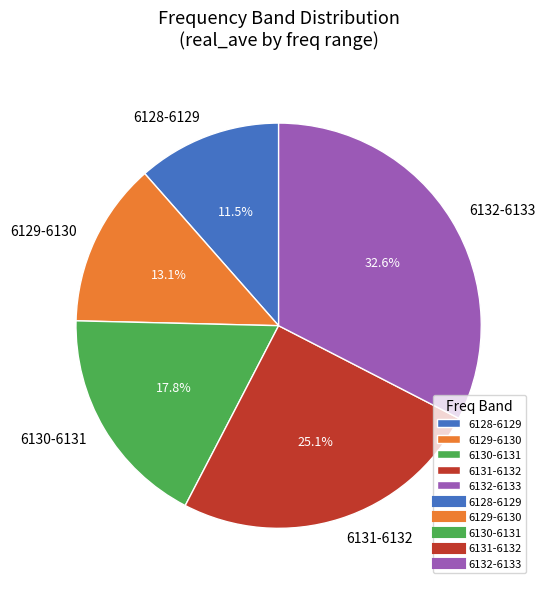

Which slice is the smallest?

6128-6129